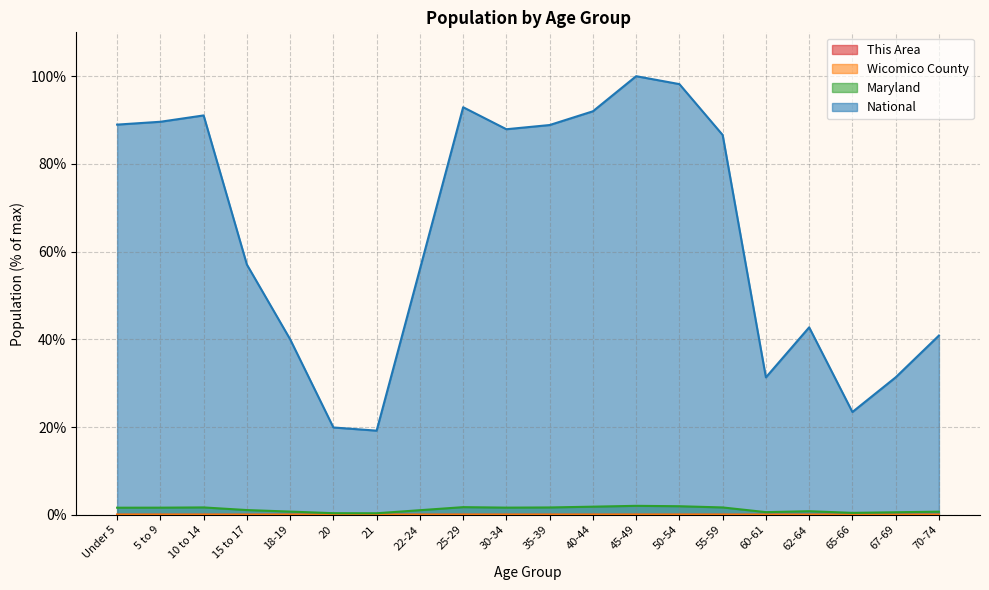

The value of National at 45-49 is 100.0. True or false?

True